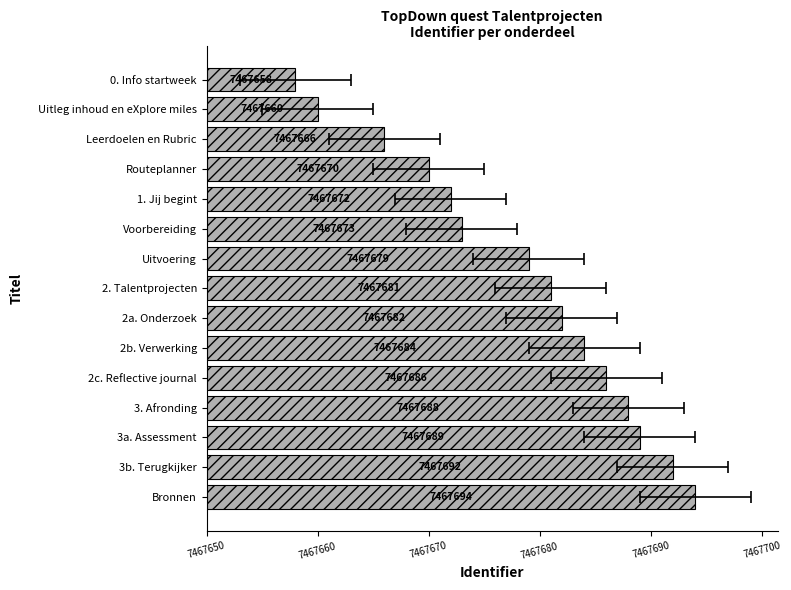

Reading right to left, list all the values displayed in this chart.

8	10	16	20	22	23	29	31	32	34	36	38	39	42	44